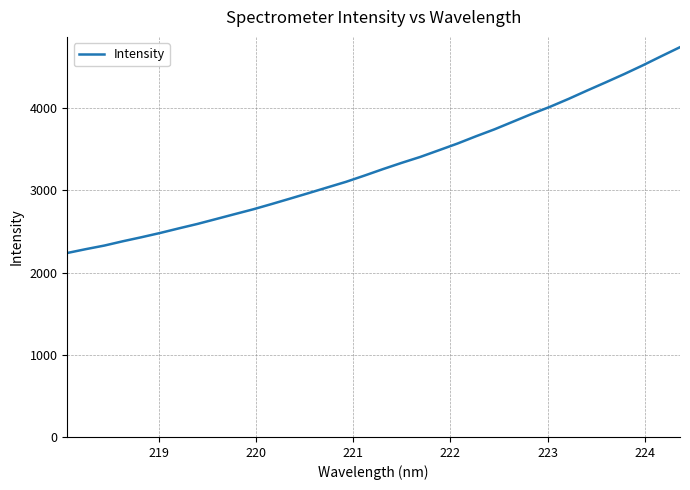

What is the difference between the maximum and minimum values?

2503.3